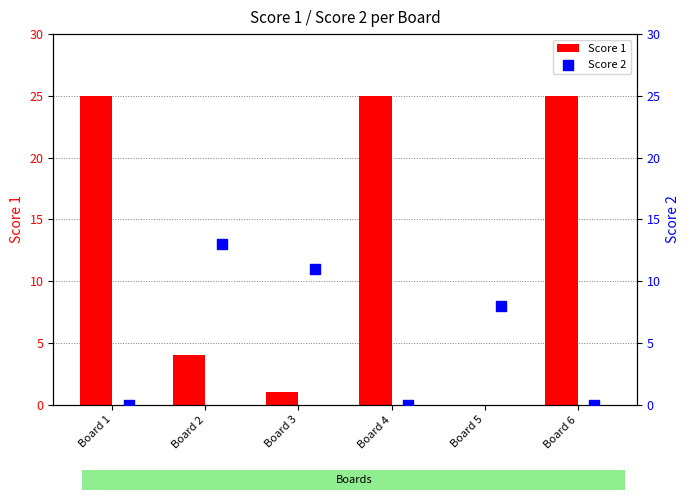

At how many categories does at least one series exceed 11?

4